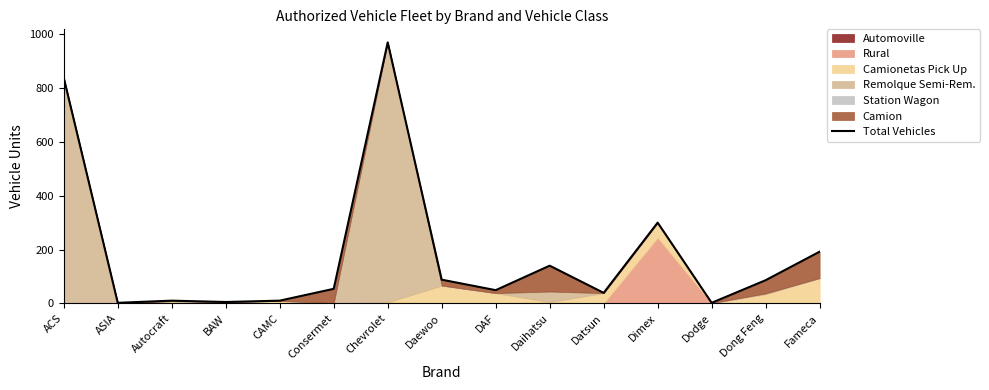

Reading left to right, list all the values displayed in this chart.

ACS=838	ASIA=2	Autocraft=10	BAW=5	CAMC=10	Consermet=54	Chevrolet=970	Daewoo=88	DAF=49	Daihatsu=140	Datsun=39	Dimex=300	Dodge=2	Dong Feng=86	Fameca=192